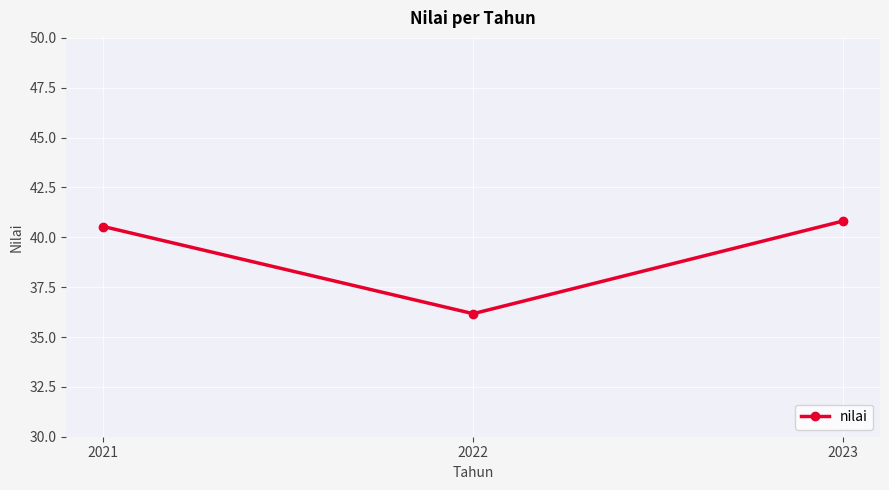

How many data points are above 40?

2